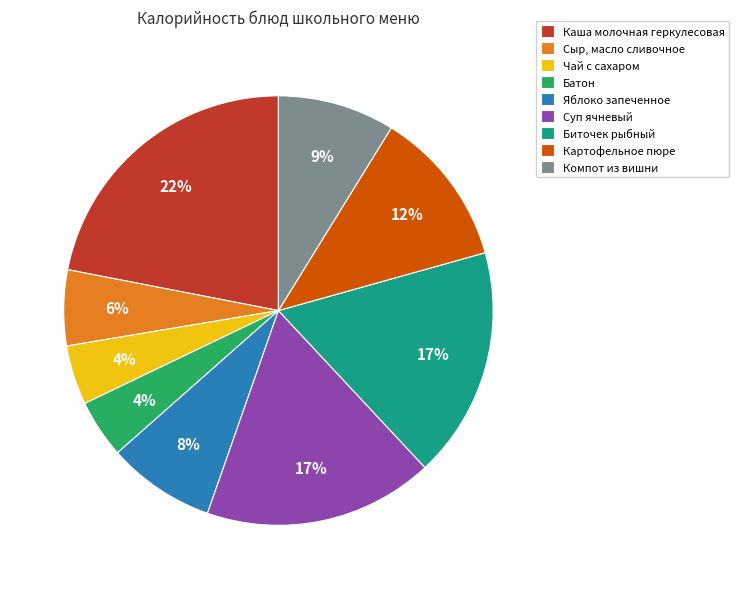

To the nearest percent, what is the combined percentage of Картофельное пюре and Компот из вишни?

21%